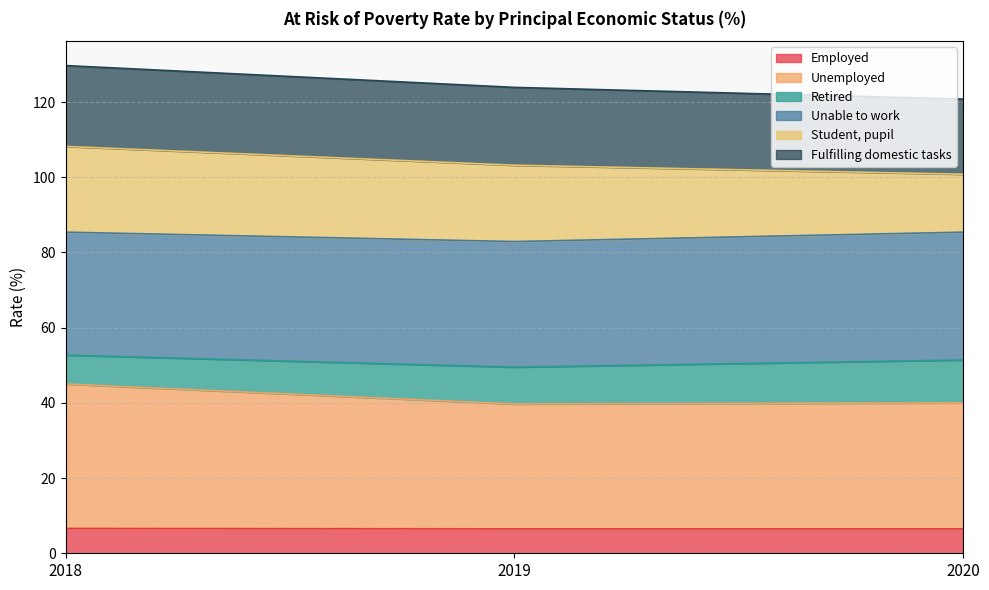

What is the total value across all series at 2020?

120.8